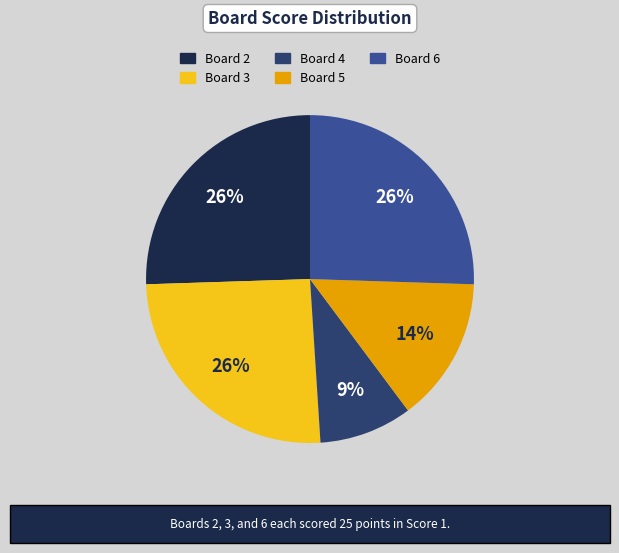

Does any single category account for the majority?

No